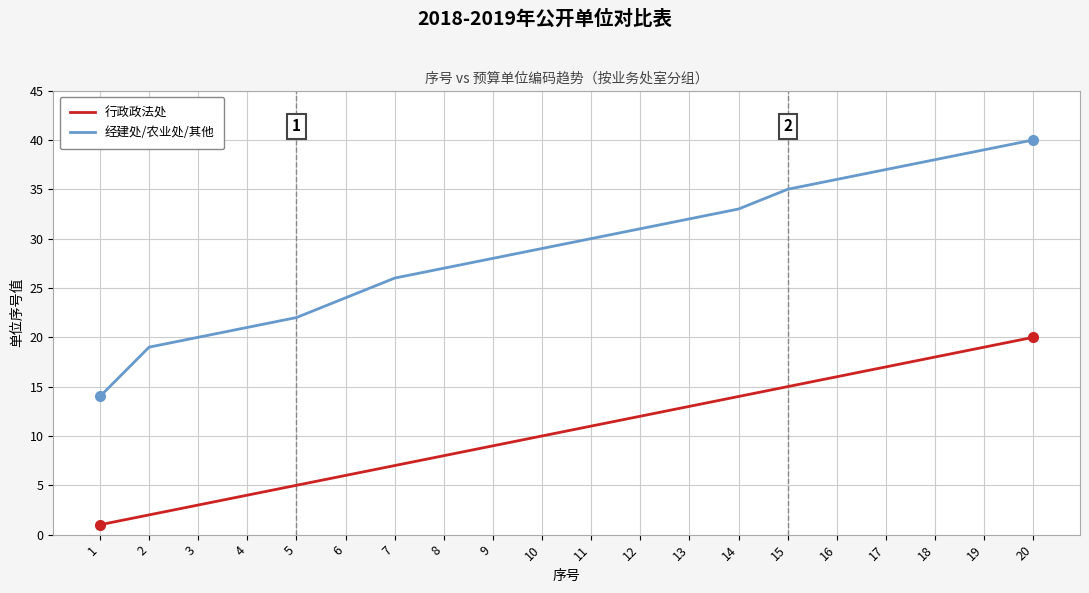

What is the difference between the second highest and minimum values in the 行政政法处 series?

18